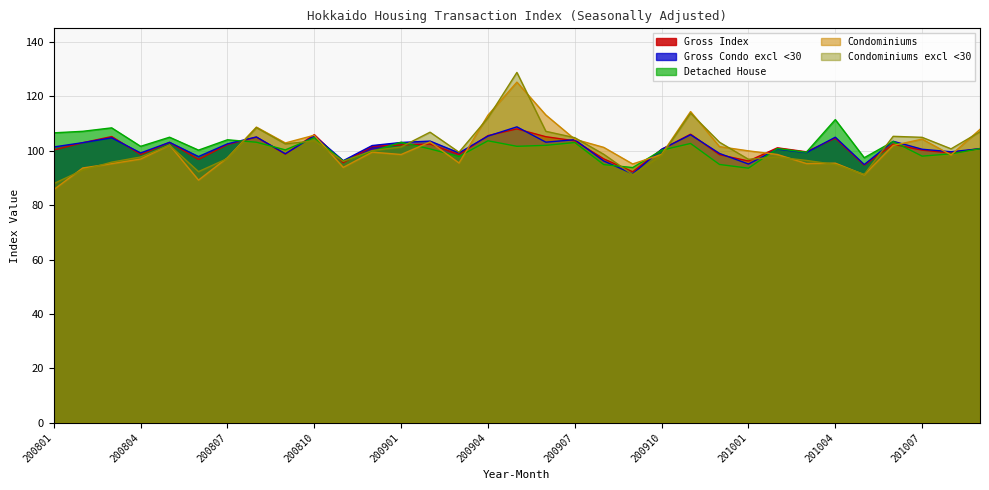

Which series has the widest spread of values?

Condominiums excl <30